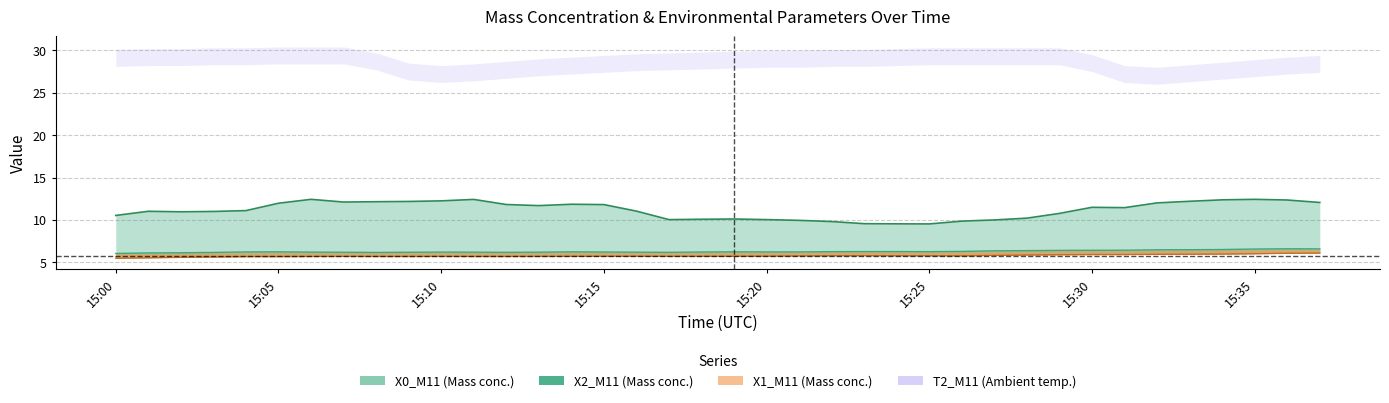

What is the difference between the second highest and second lowest values in the X2_M11 line series?

0.5